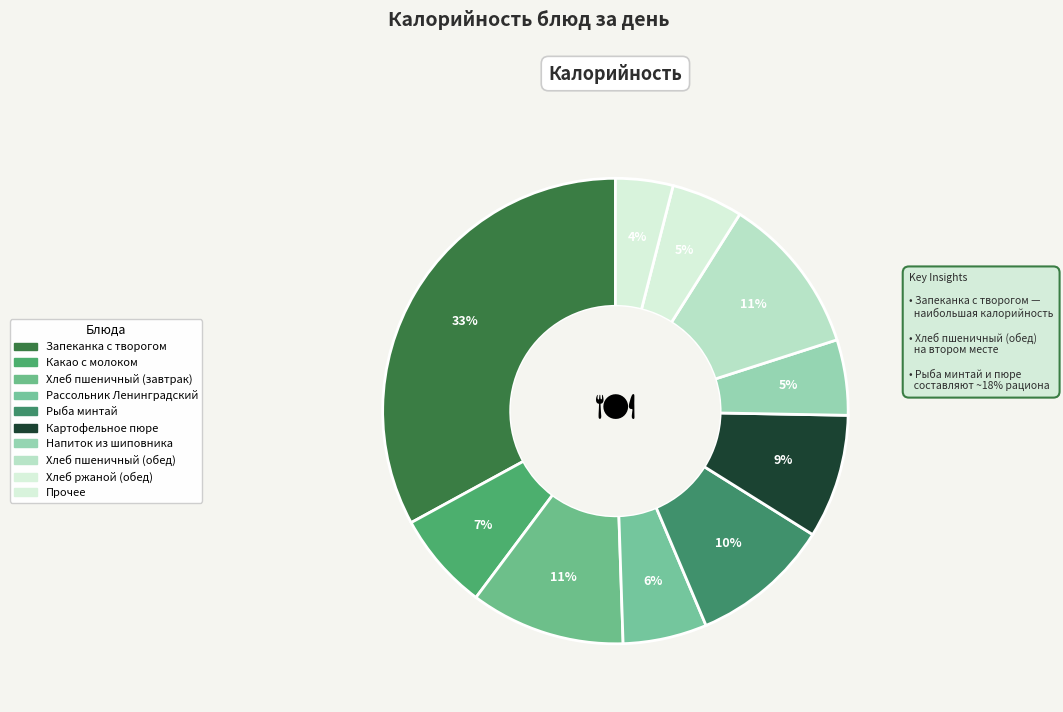

How many segments does this pie chart have?

10